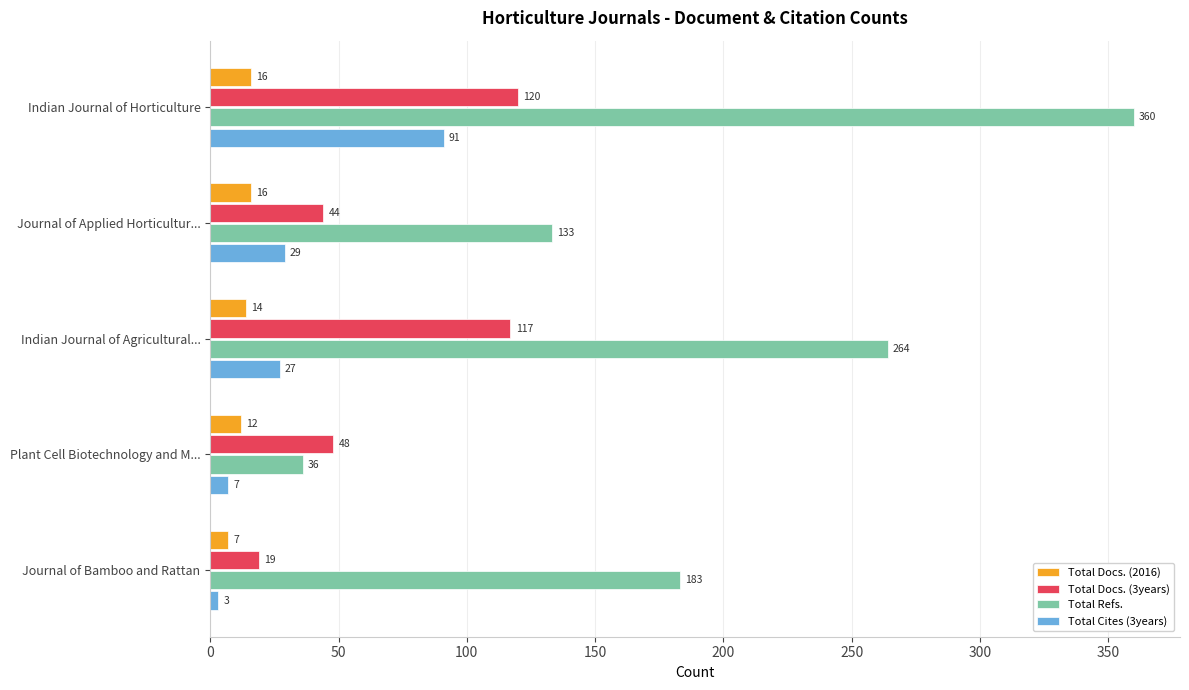

At which label is Total Docs. (3years) closest to 69?

Plant Cell Biotechnology and M...